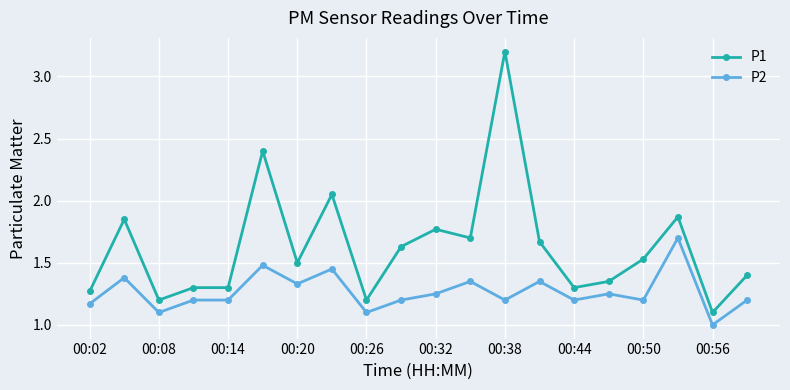

Which series has the widest spread of values?

P1